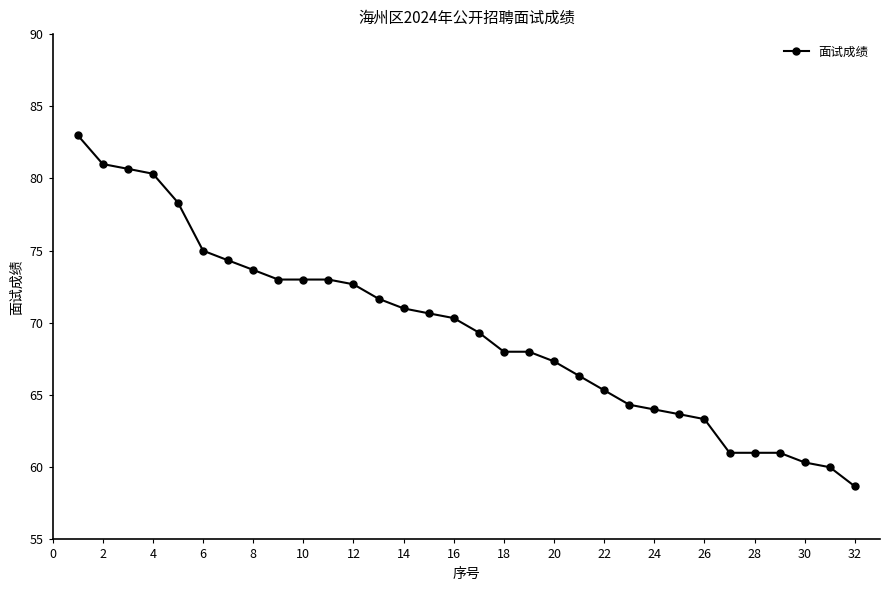

What is the smallest value displayed?

58.7